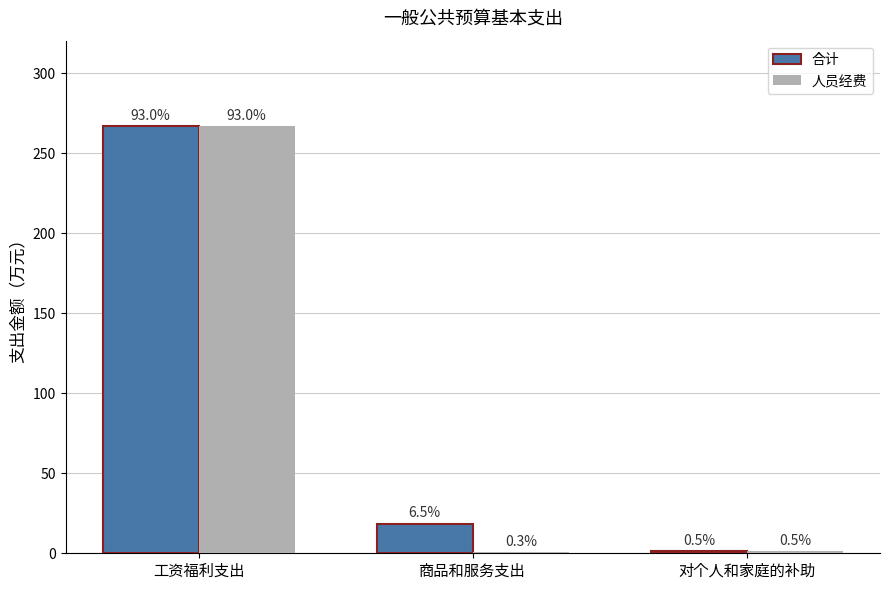

Does the chart contain stacked bars?

No